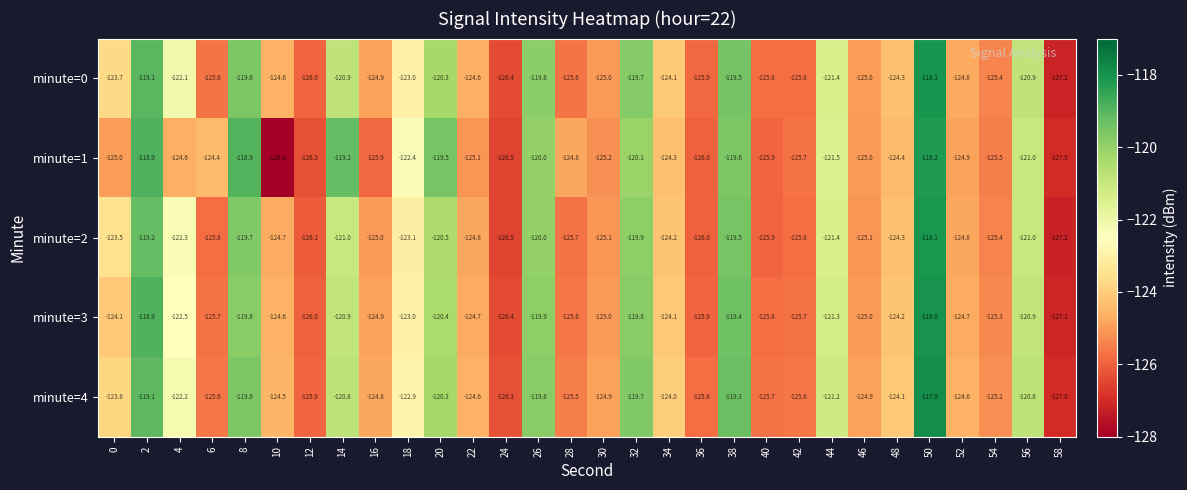

What is the average value of the minute=3 series?

-123.3